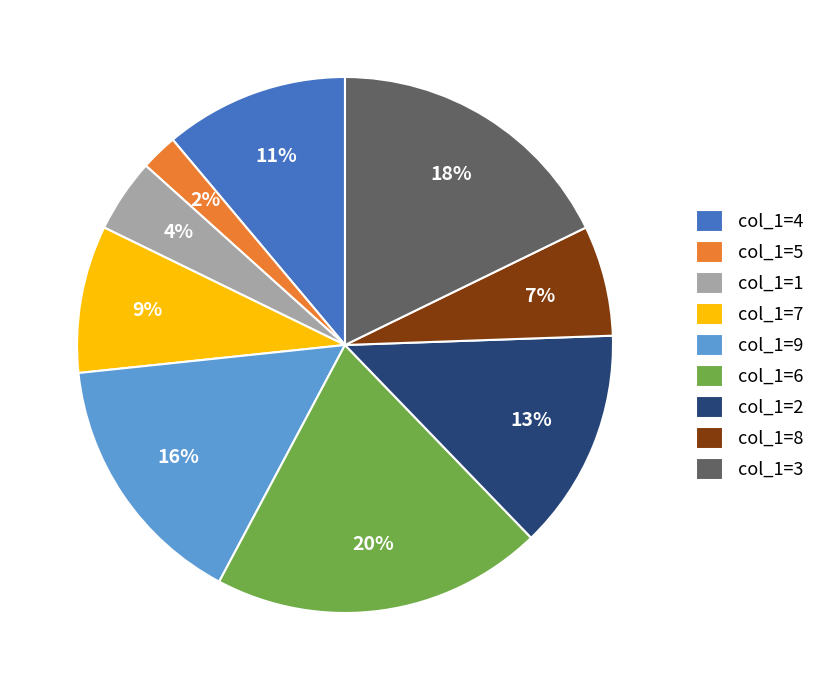

Rank the categories by value from highest to lowest.

col_1=6, col_1=3, col_1=9, col_1=2, col_1=4, col_1=7, col_1=8, col_1=1, col_1=5